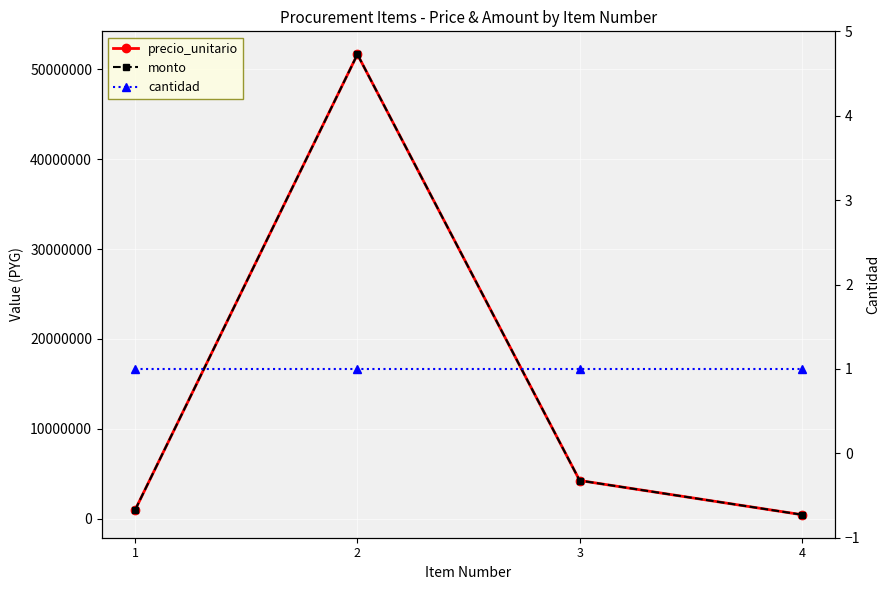

Reading left to right, transcribe all the data shown in this chart.

precio_unitario: 1=1000000	2=51660000	3=4260000	4=456500
monto: 1=1000000	2=51660000	3=4260000	4=456500
cantidad: 1=1	2=1	3=1	4=1